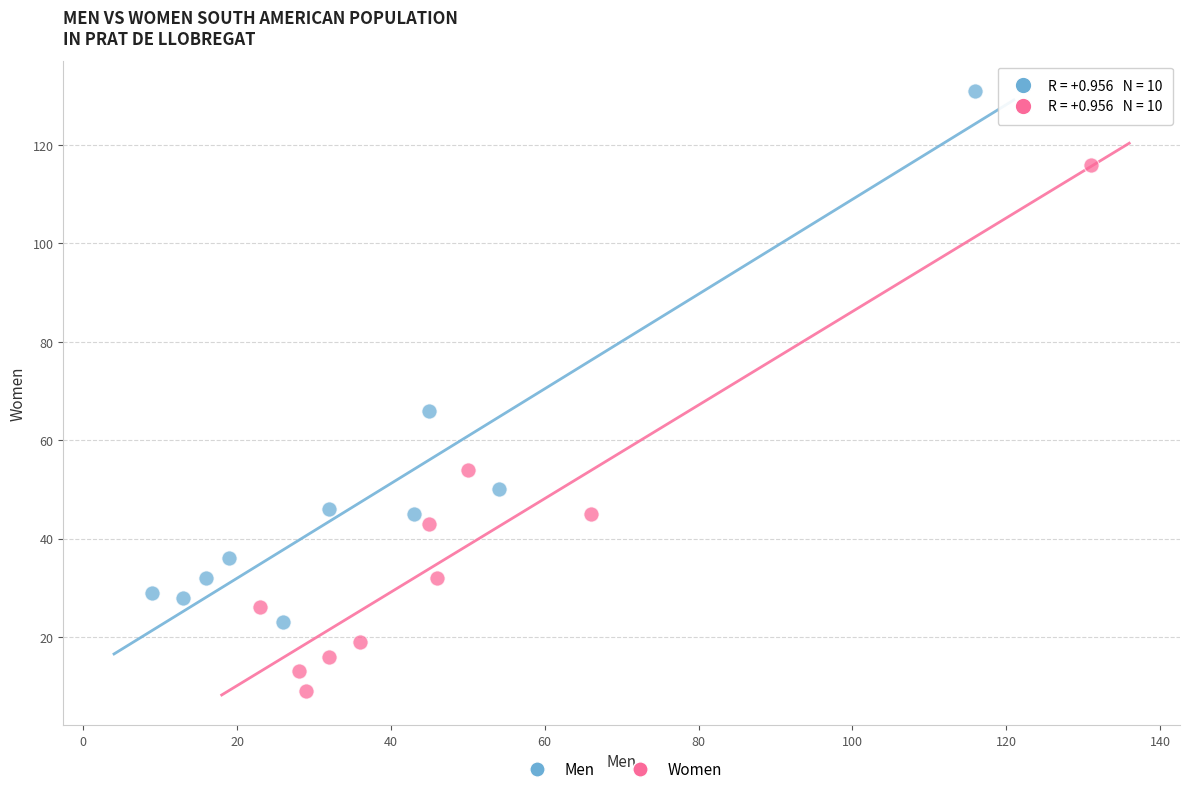

Which series contains the highest Y value?

Men